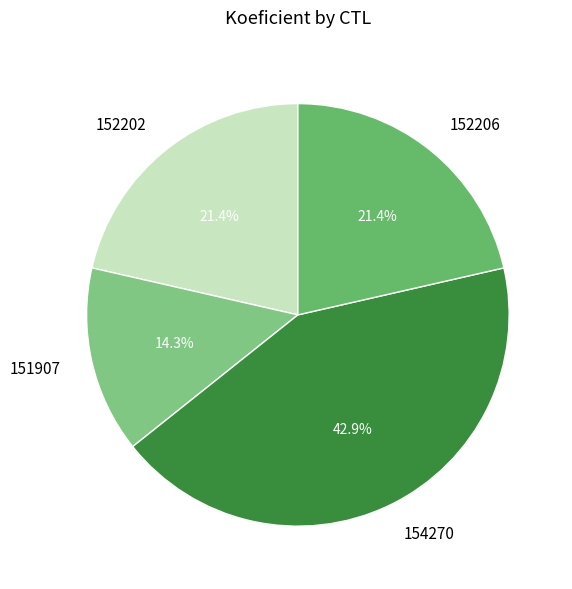

What percentage is the 154270 slice, to the nearest percent?

43%